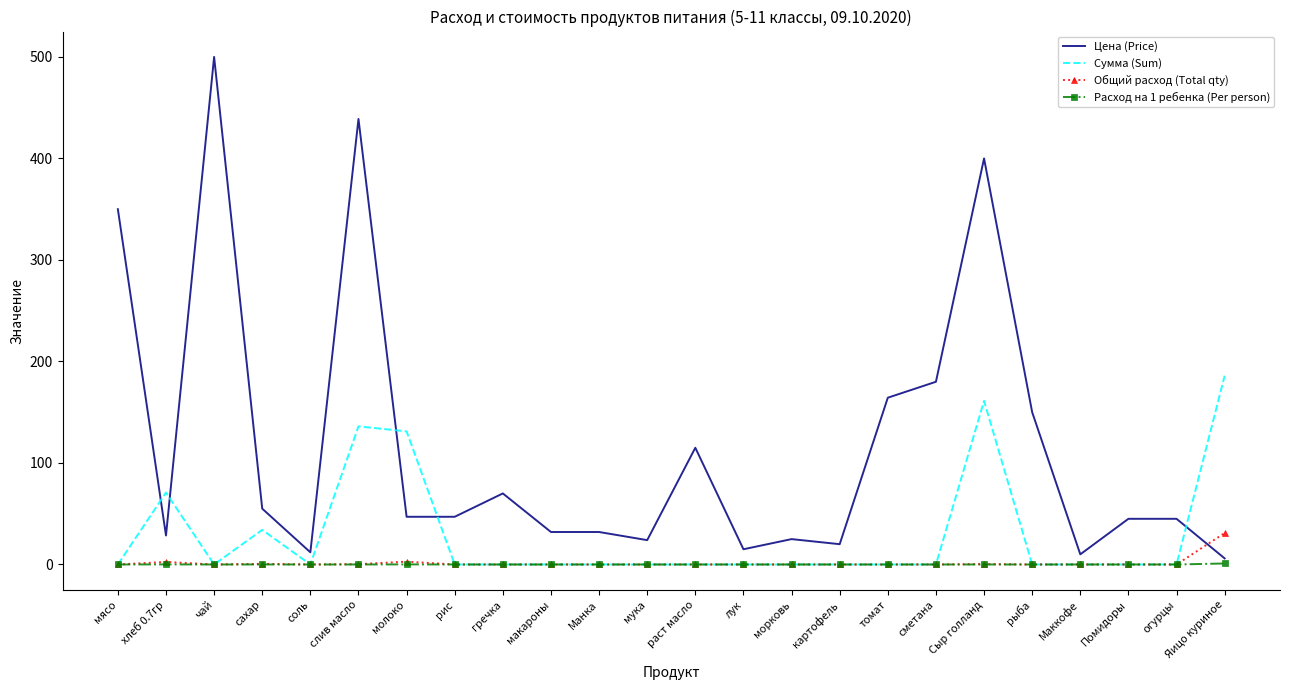

Is it true that Расход на 1 ребенка (Per person) equals 0.0 at гречка?

True